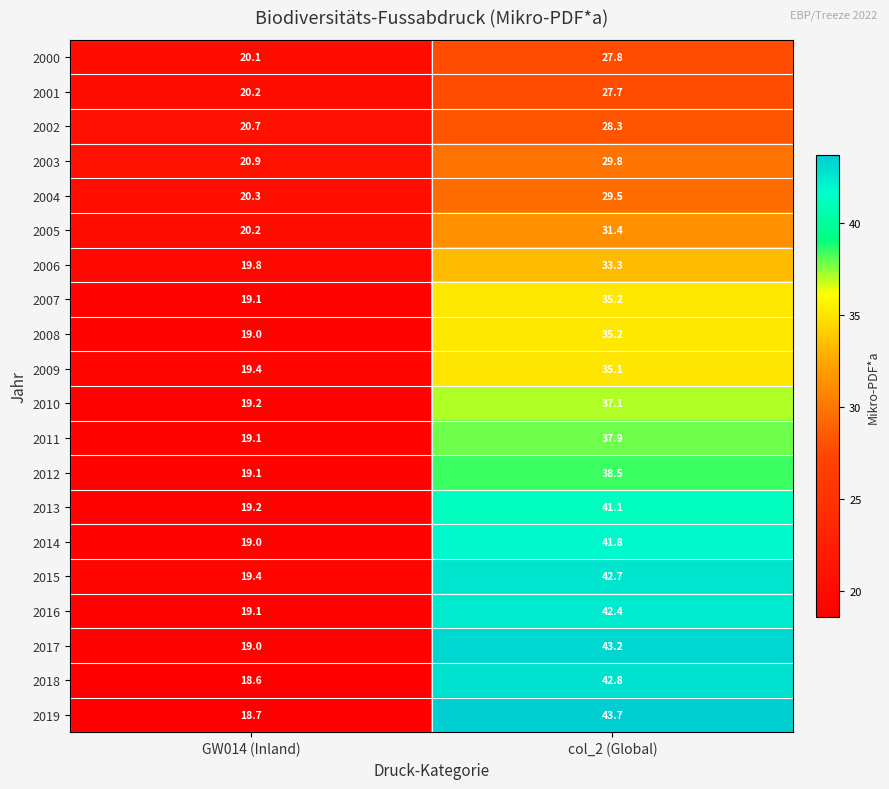

What is the sum of all 2008 values?

54.2